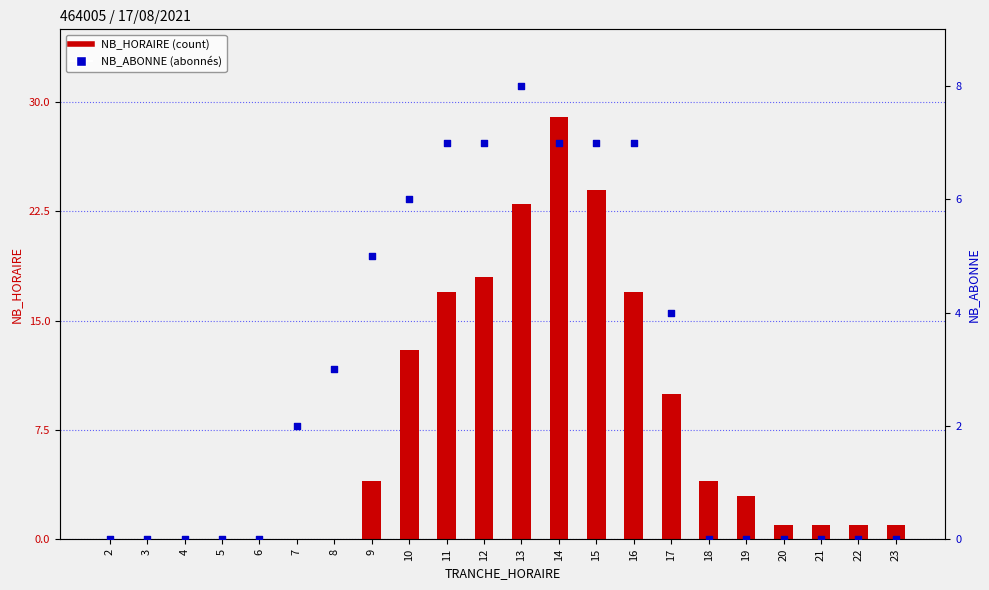

At how many categories does at least one series exceed 1?

13